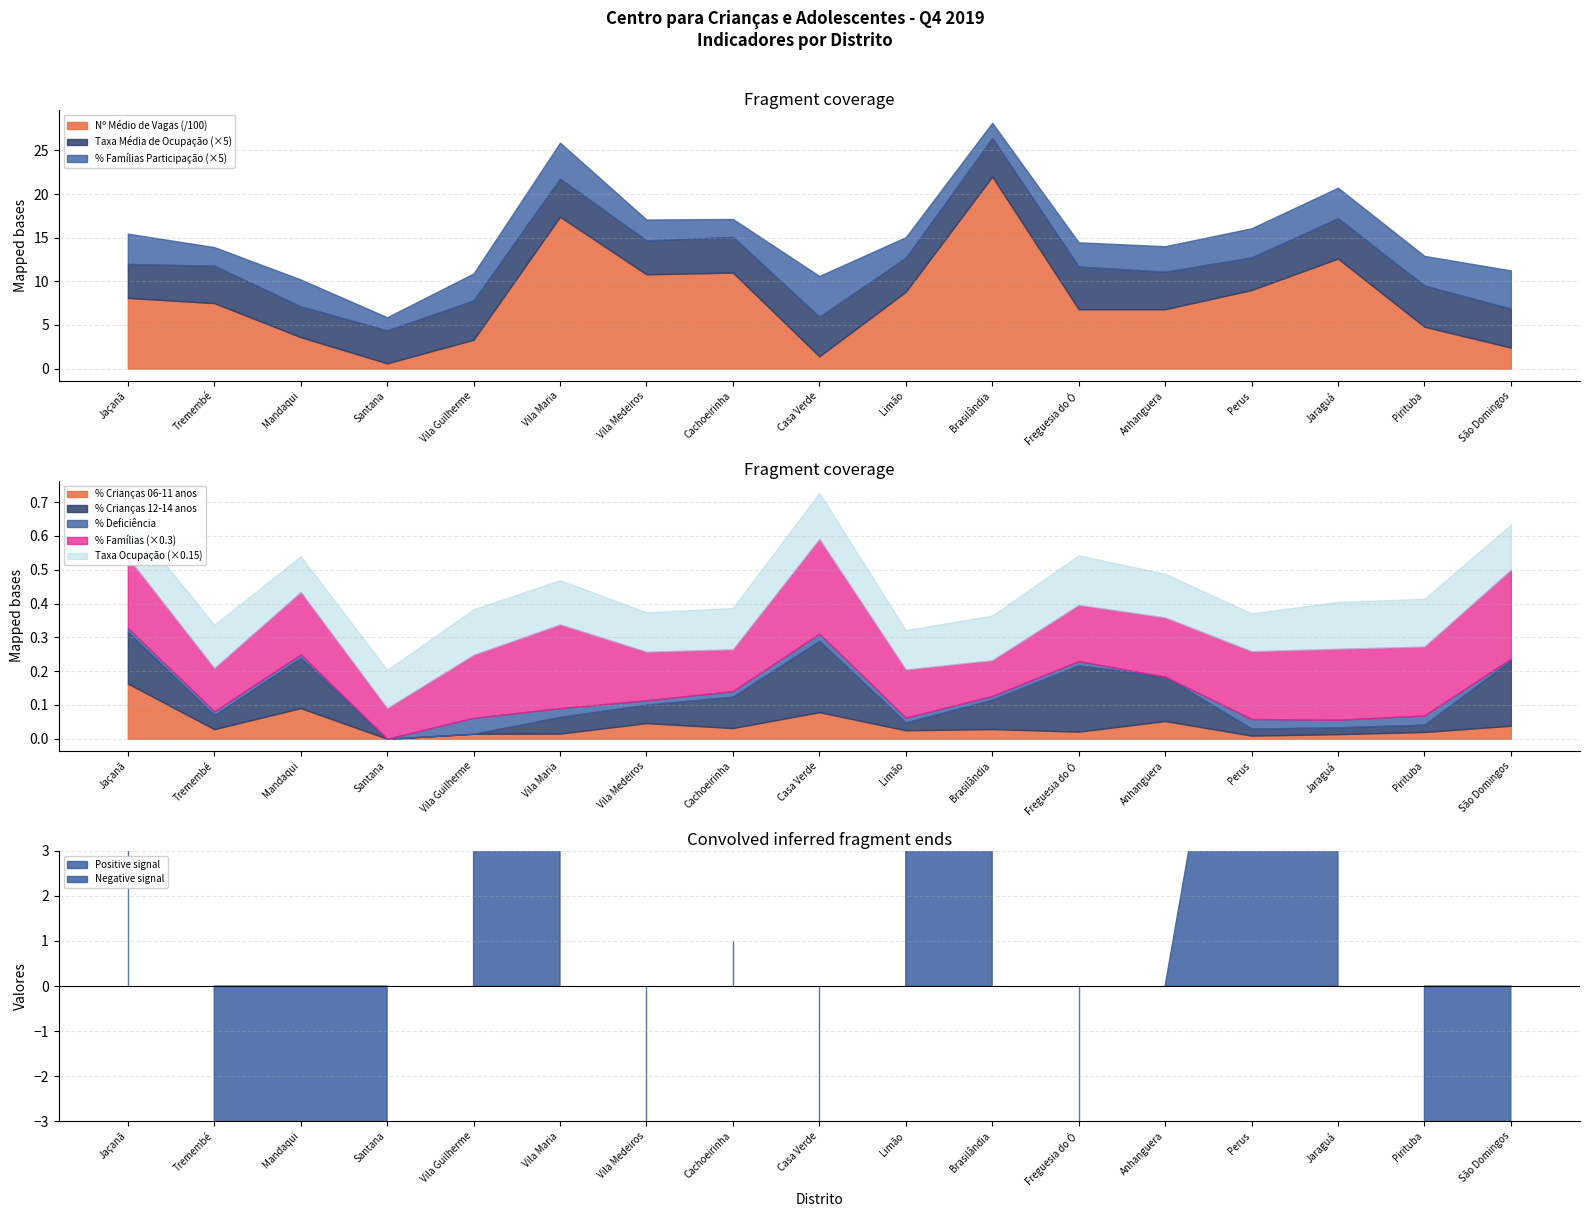

Does the chart have visible grid lines?

Yes